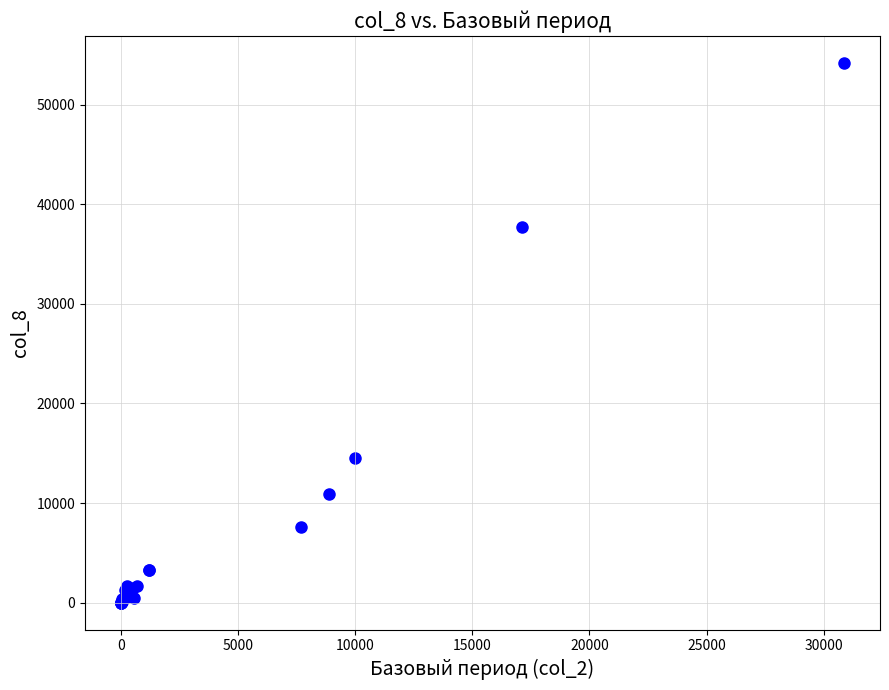

What Y value in the scatter plot is closest to 27103?

37705.7